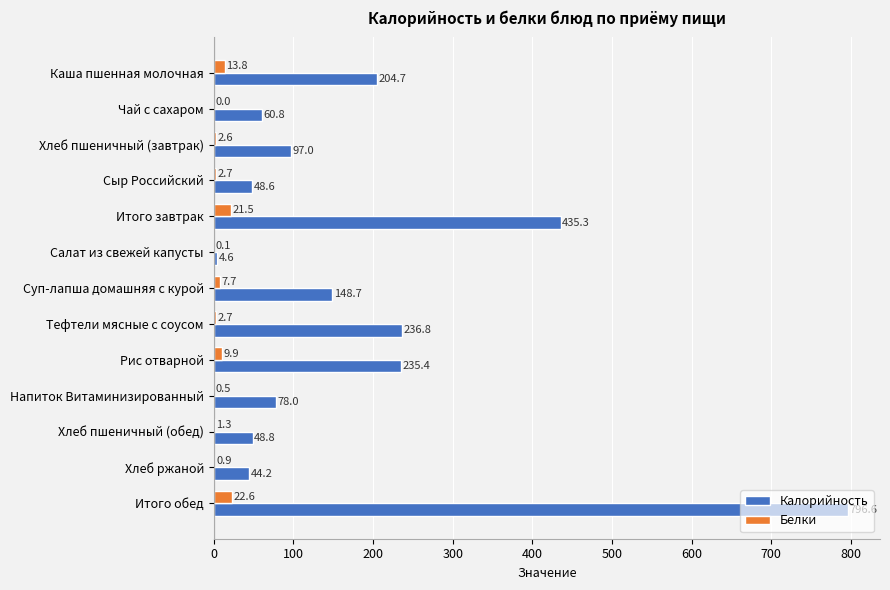

Read the Белки value at Хлеб пшеничный (обед).

1.3